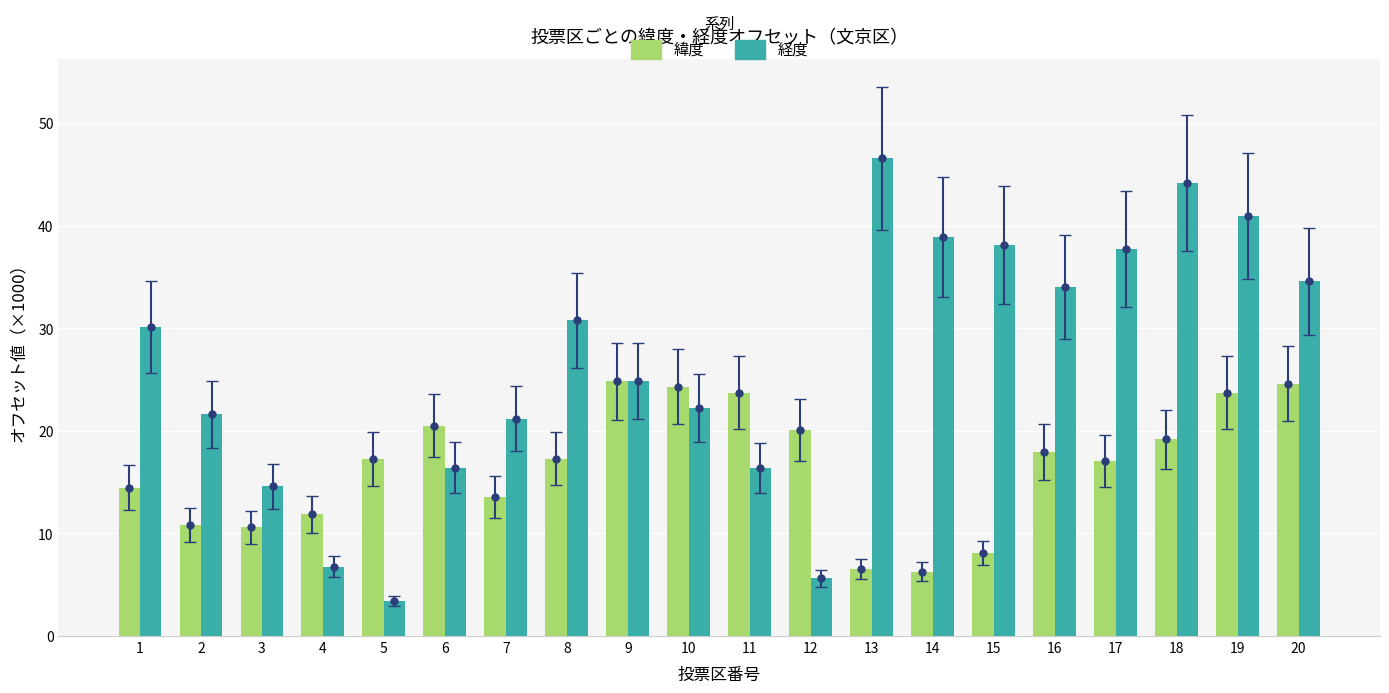

At 4, list the series in order from largest to smallest.

緯度, 経度